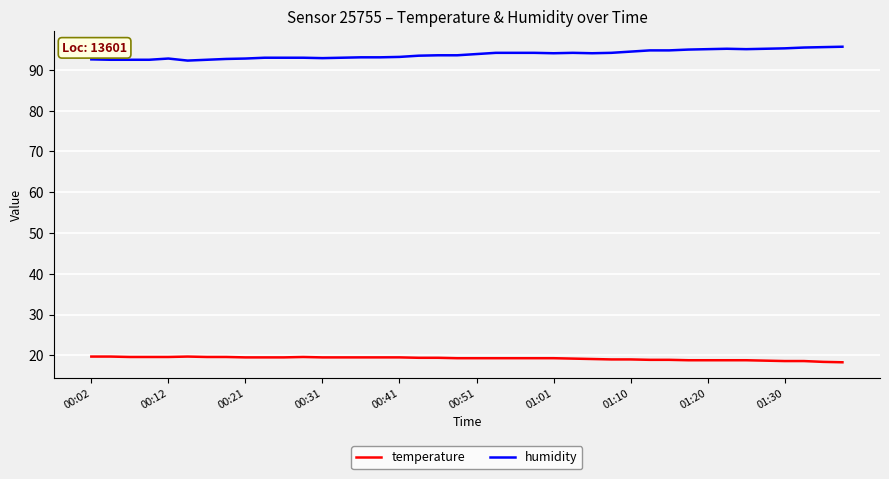

True or false: temperature has more than 1 interior local peaks.

True